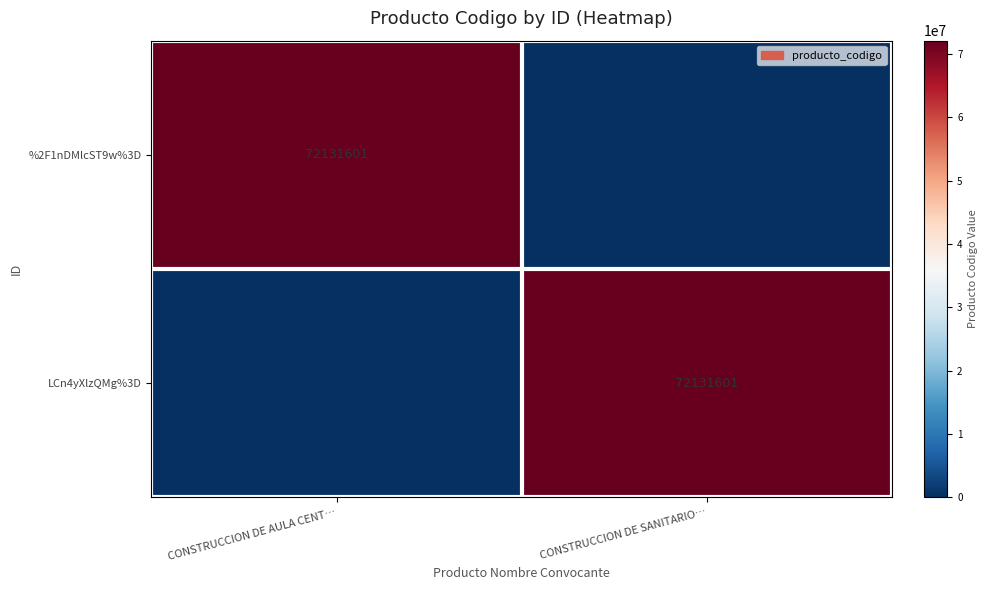

True or false: LCn4yXlzQMg%3D has a value of 72131601 at CONSTRUCCION DE SANITARIO….

True